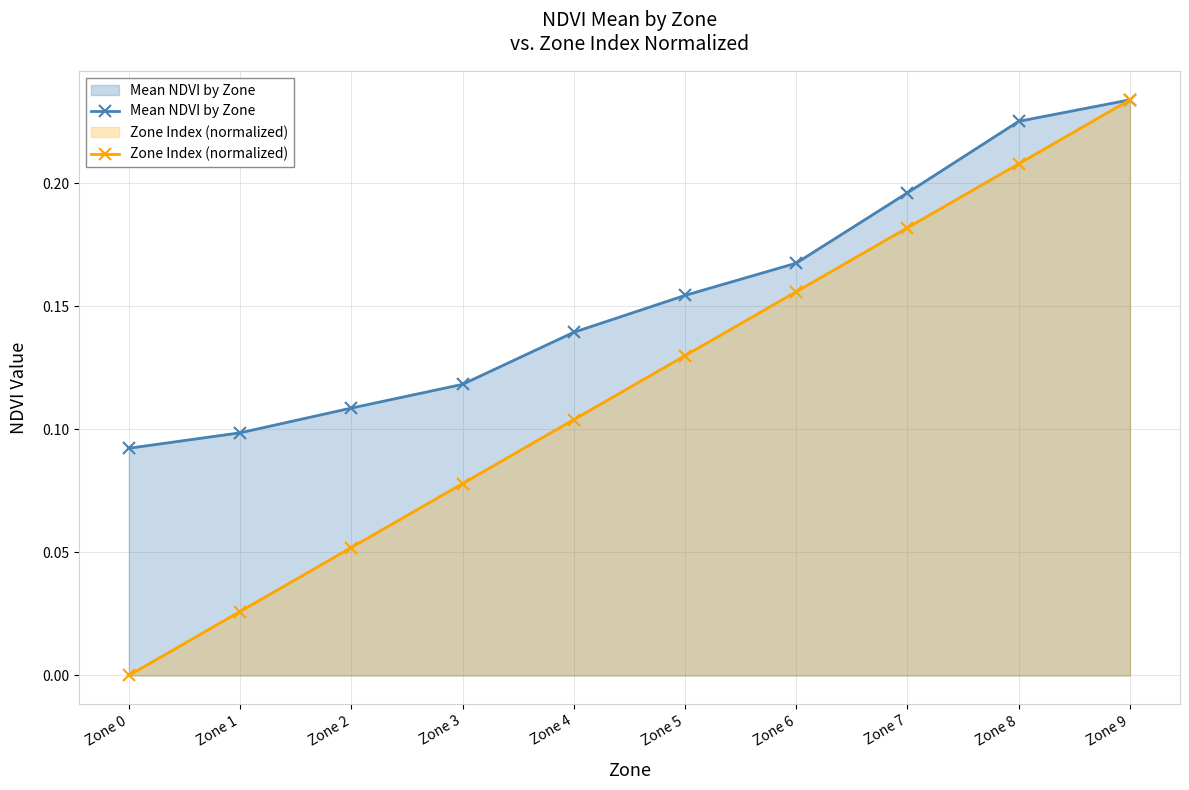

The Zone Index (normalized) series shows 0.2 at Zone 9. True or false?

True